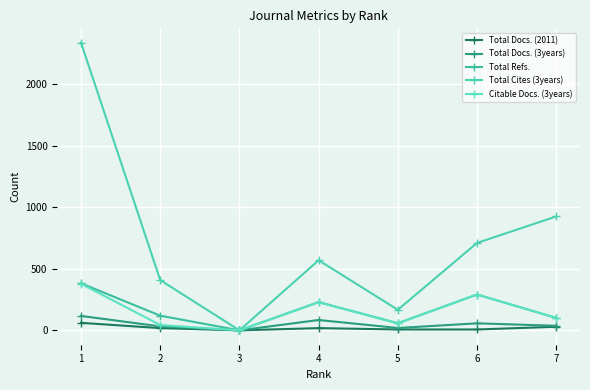

Does the chart display data point markers on the line(s)?

Yes